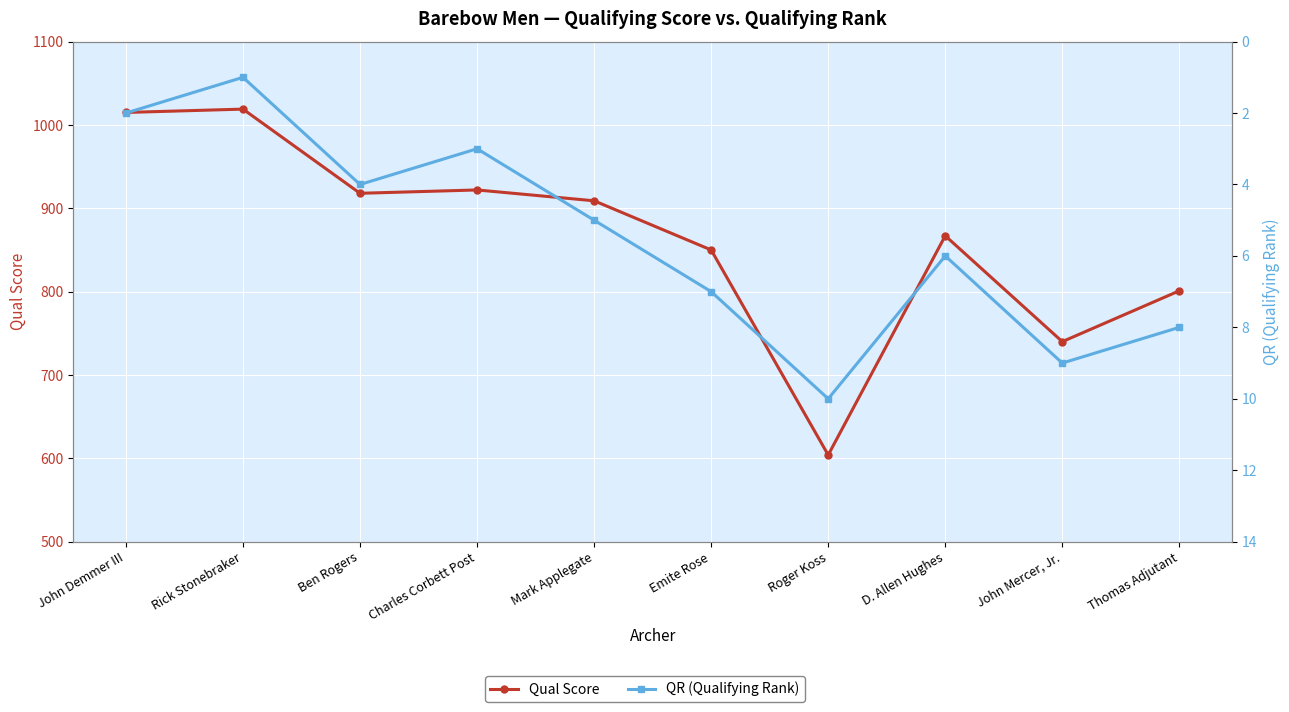

Which has a higher value, Rick Stonebraker or Emite Rose?

Rick Stonebraker